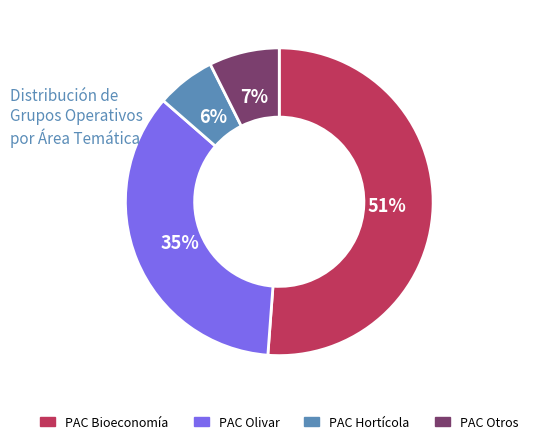

Is there any slice that represents more than half of the pie?

Yes